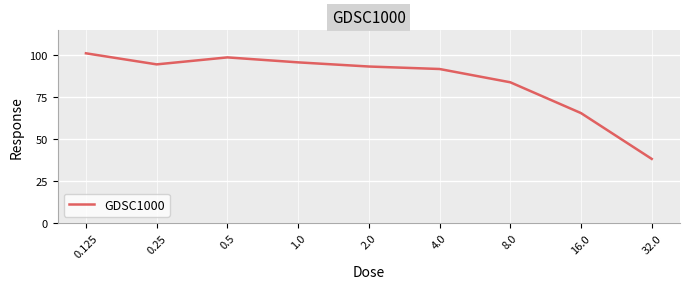

Reading left to right, what are all the values shown in this chart?

101.3	94.7	98.9	95.9	93.4	91.9	84.0	65.6	38.3